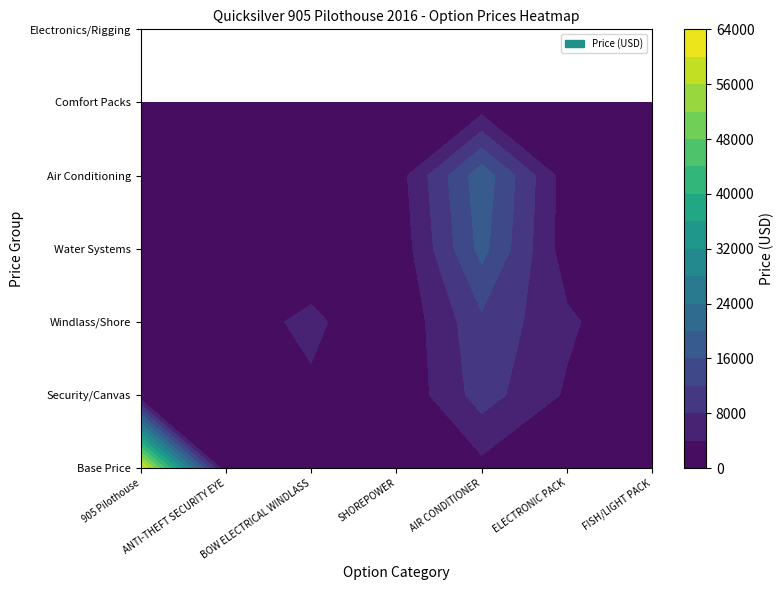

What is the difference between the FISH/LIGHT PACK values at 1 and 3?

450